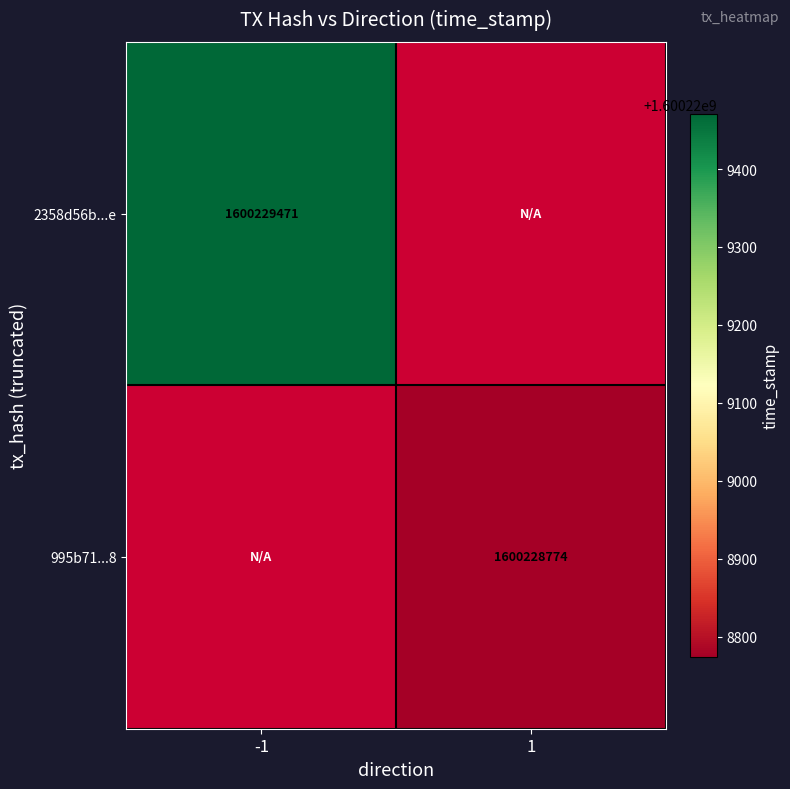

True or false: 2358d56b7e19896860d84eb35fd2302d9cb5e1e has a value of 513697147 at direction_1.

False